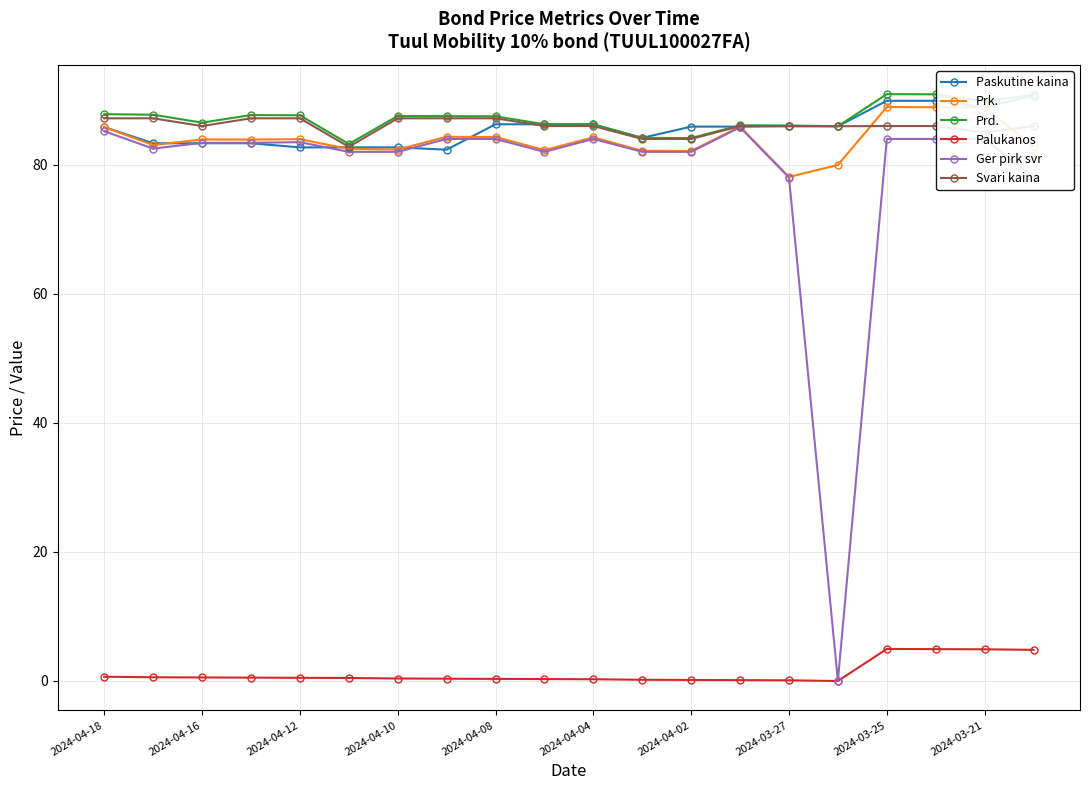

What is the difference between the maximum and second lowest values in the Ger pirk svr series?

7.8